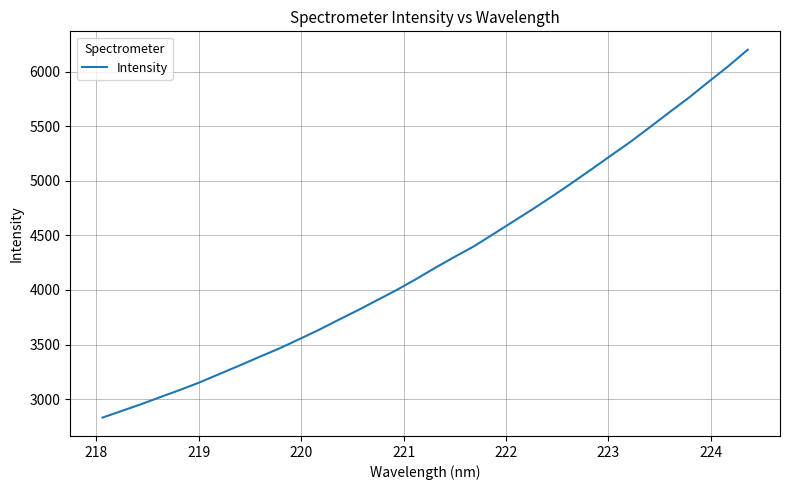

What is the maximum value shown in the chart?

6200.8